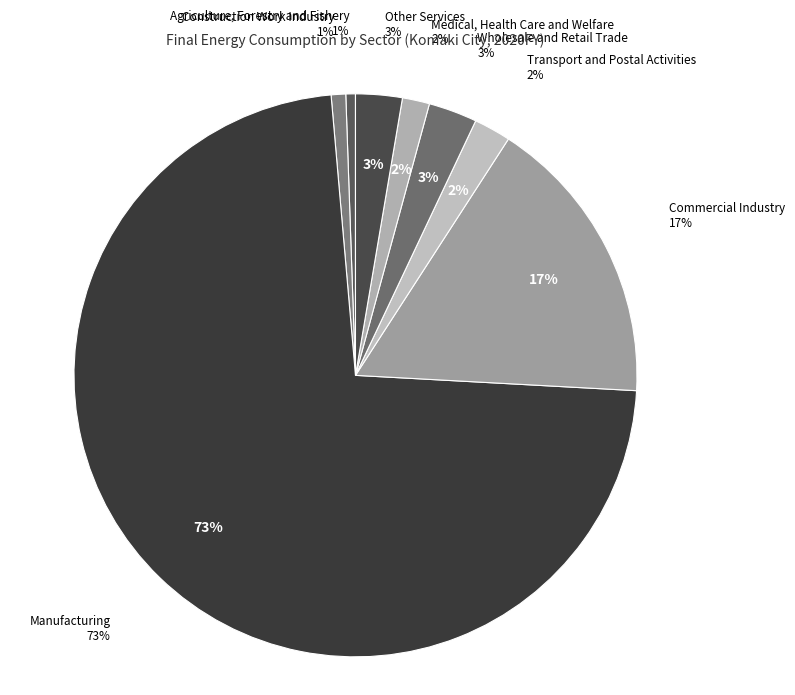

To the nearest percent, what portion does Wholesale and Retail Trade represent?

3%